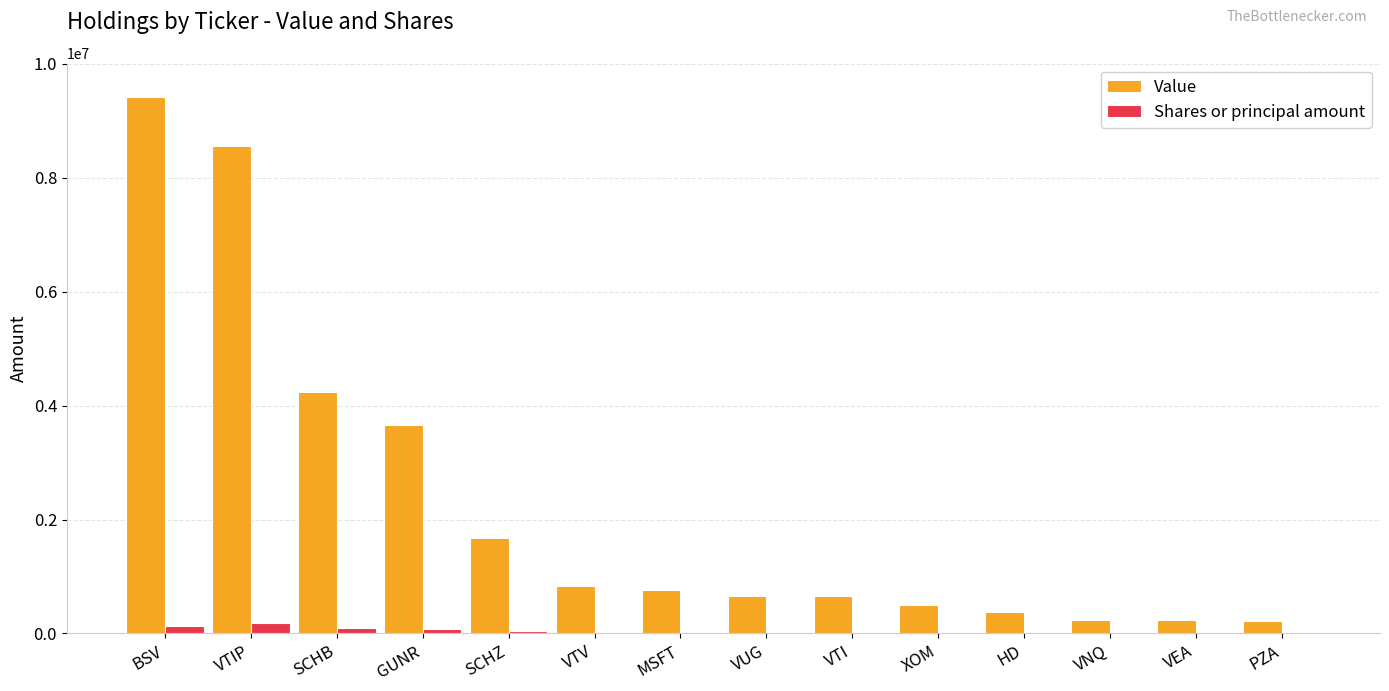

What is the sum of all Shares or principal amount values?

562991